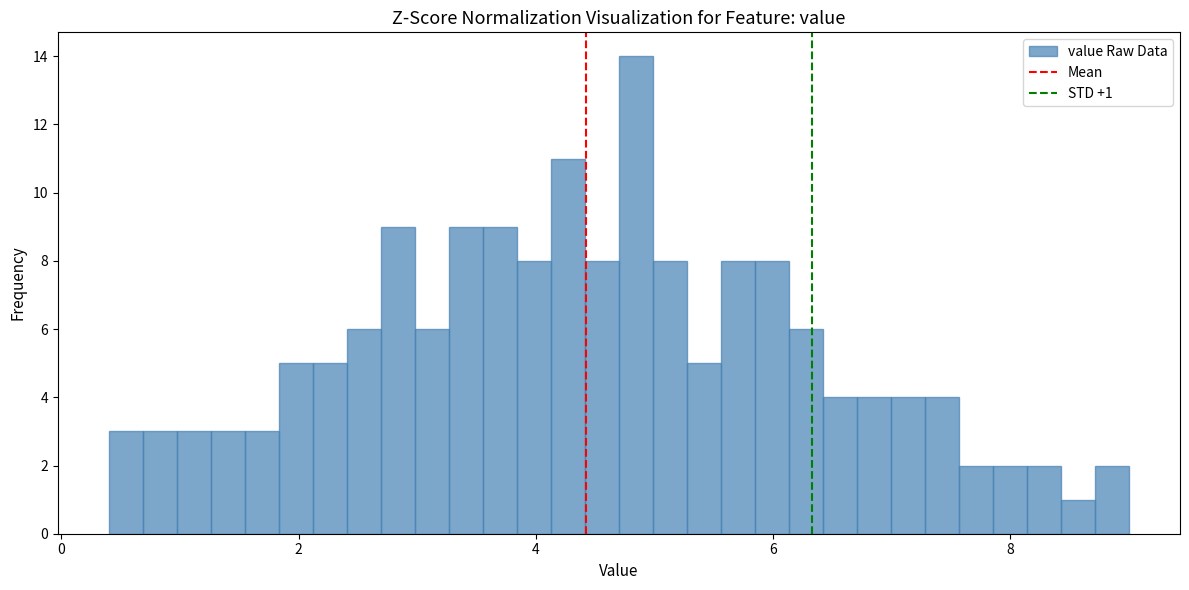

Around what value on the x-axis is the tallest bar? Give the approximate position of its centre, as read against the axis.

4.8